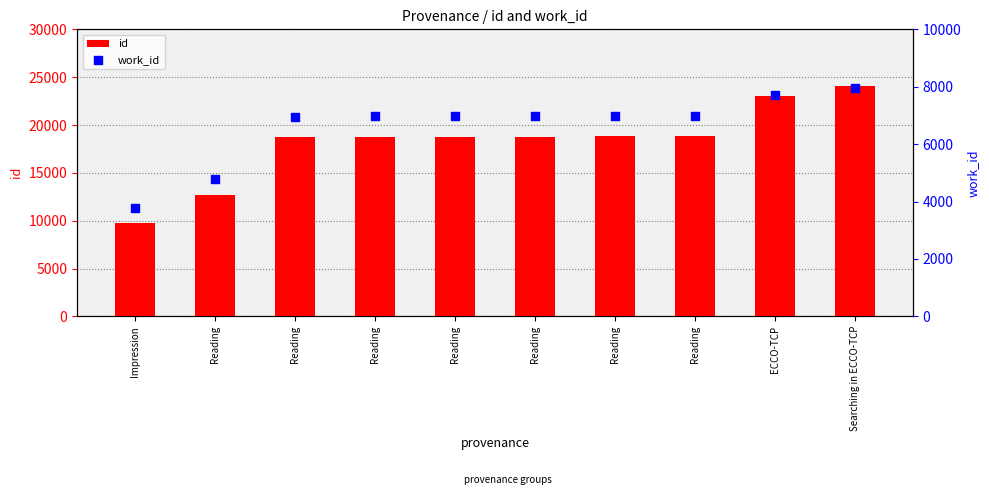

At which category is the sum across all series the highest?

Searching in ECCO-TCP